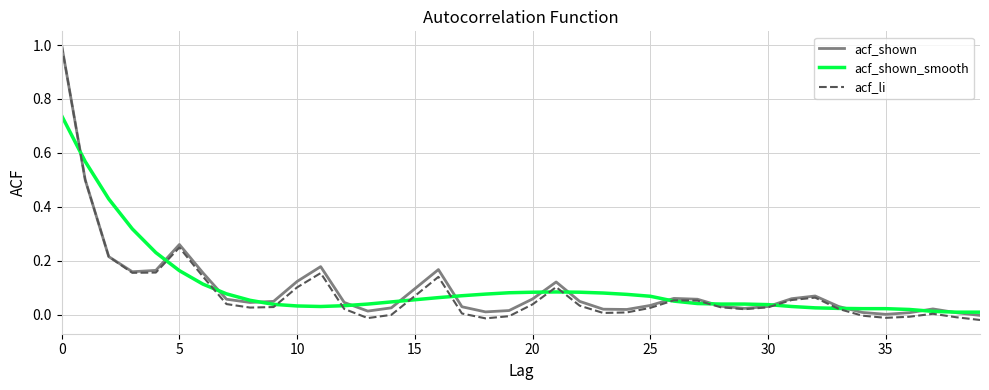

What is the greatest value displayed?

1.0